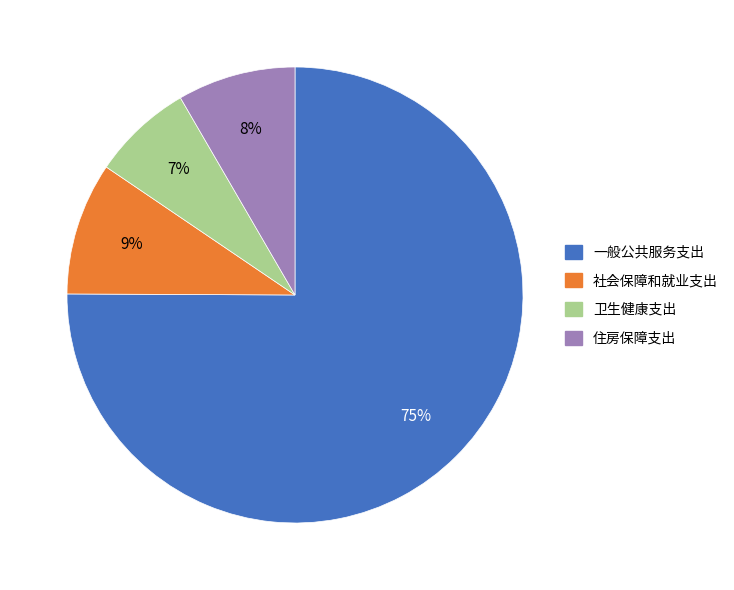

What is the ratio of the value at 住房保障支出 to the value at 社会保障和就业支出?

0.9